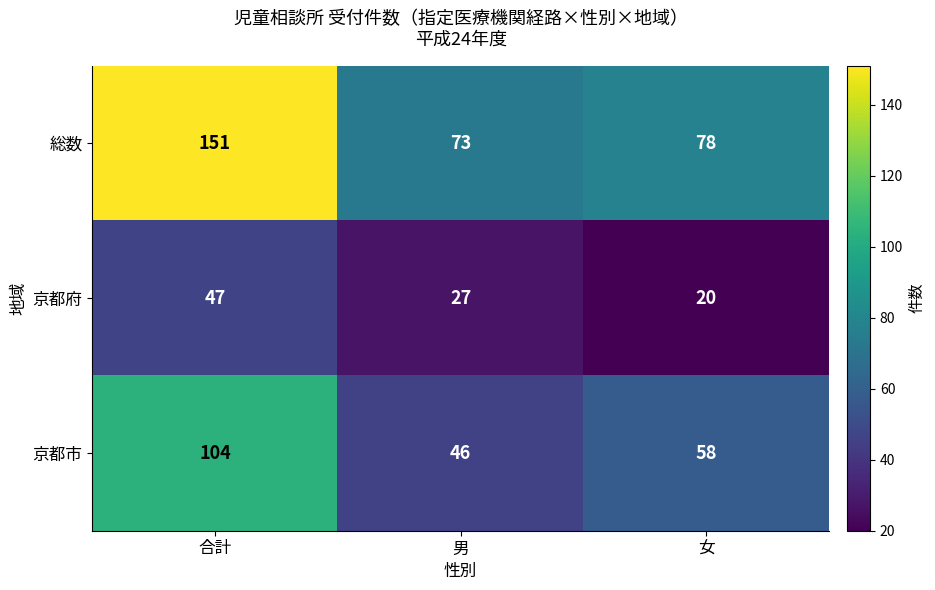

Reading left to right, what are all the values shown in this chart?

総数: 151	73	78
京都府: 47	27	20
京都市: 104	46	58